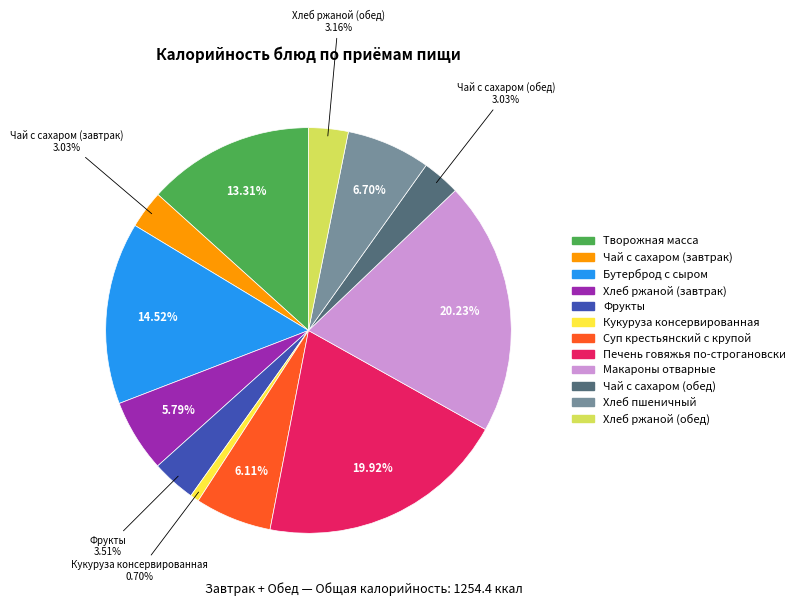

Which category has the smallest portion of the pie?

Кукуруза консервированная